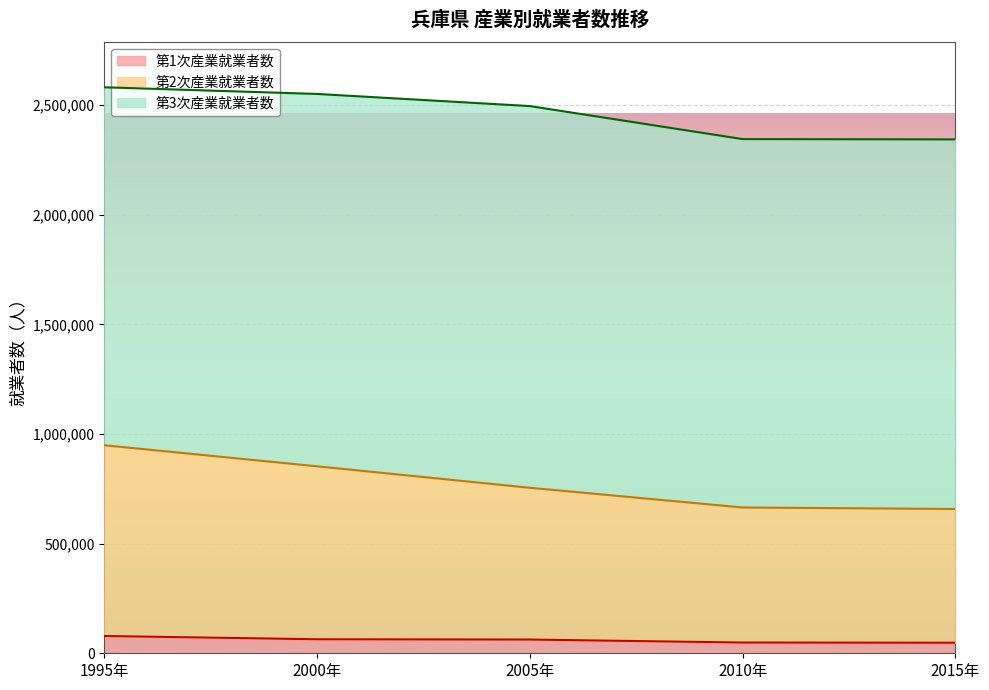

What is the difference between the maximum and minimum values in the 第1次産業就業者数 series?

30727